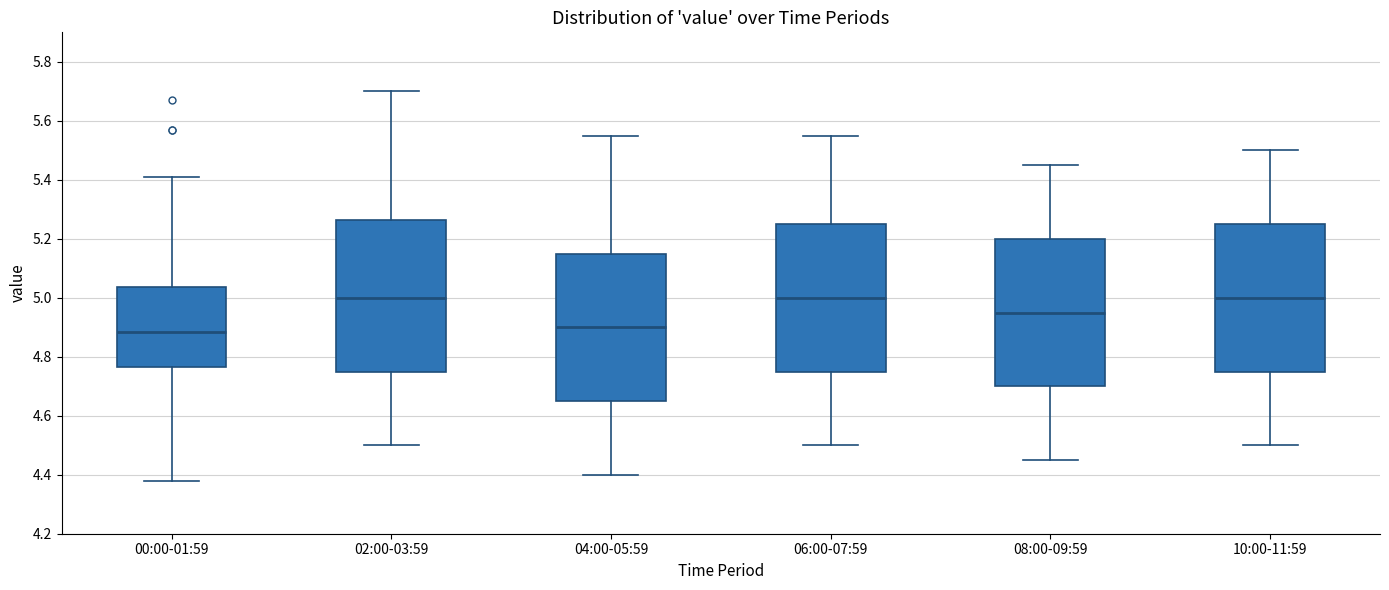

Reading left to right, transcribe this box plot: for each box, give where its median line is, the range the box spans, and where its two whiskers end, as read against the y-axis. The values are not printed on the chart, so give them approximately, as read against the axis.

00:00-01:59: median 4.88, box 4.76 to 5.04, whiskers 4.38 to 5.42
02:00-03:59: median 5.00, box 4.76 to 5.26, whiskers 4.50 to 5.70
04:00-05:59: median 4.90, box 4.66 to 5.16, whiskers 4.40 to 5.56
06:00-07:59: median 5.00, box 4.76 to 5.26, whiskers 4.50 to 5.56
08:00-09:59: median 4.96, box 4.70 to 5.20, whiskers 4.46 to 5.46
10:00-11:59: median 5.00, box 4.76 to 5.26, whiskers 4.50 to 5.50